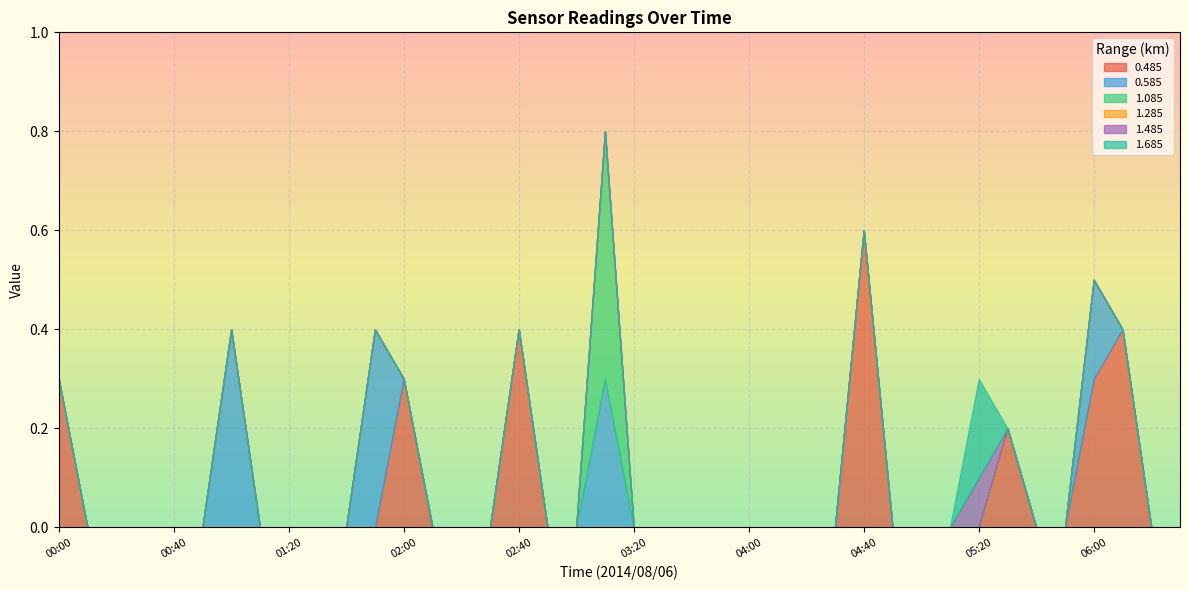

How many categories are shown in the chart?

17